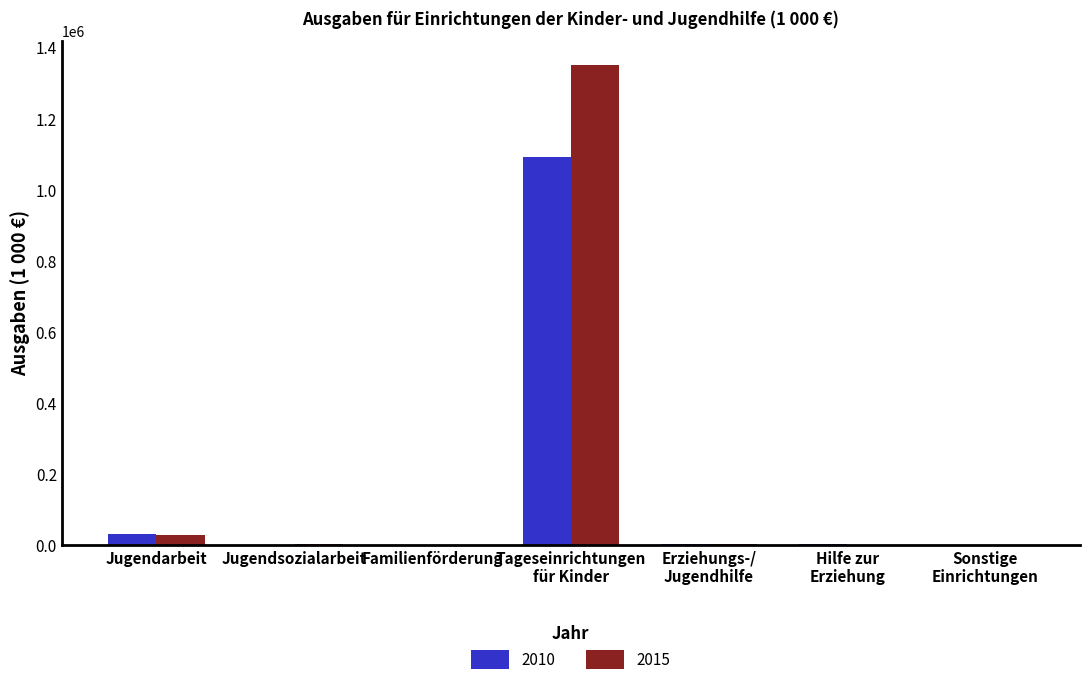

At which category does the chart reach its peak across all series?

Tageseinrichtungen
für Kinder